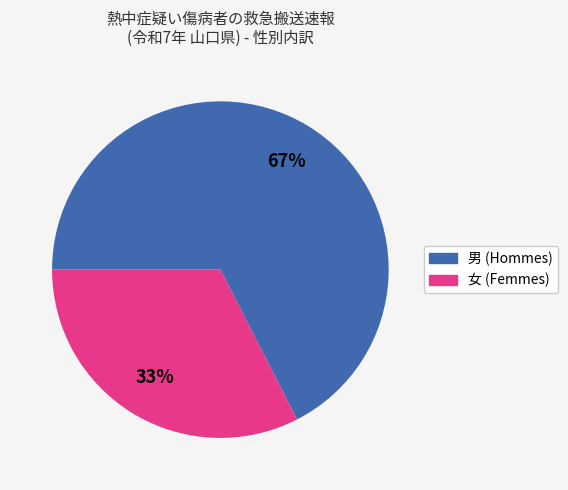

How many slices are in this pie chart?

2